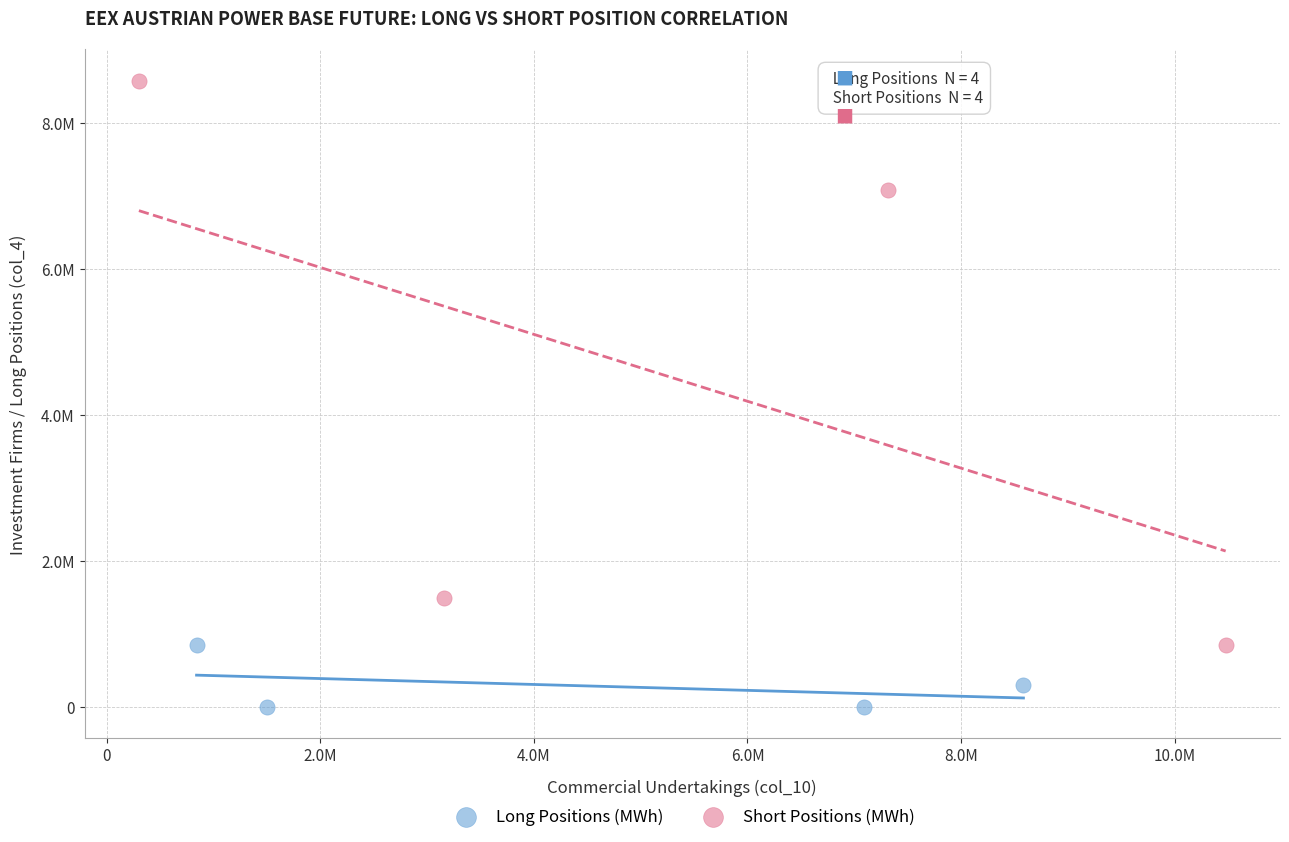

Which series reaches the maximum Y coordinate?

Short Positions (MWh)